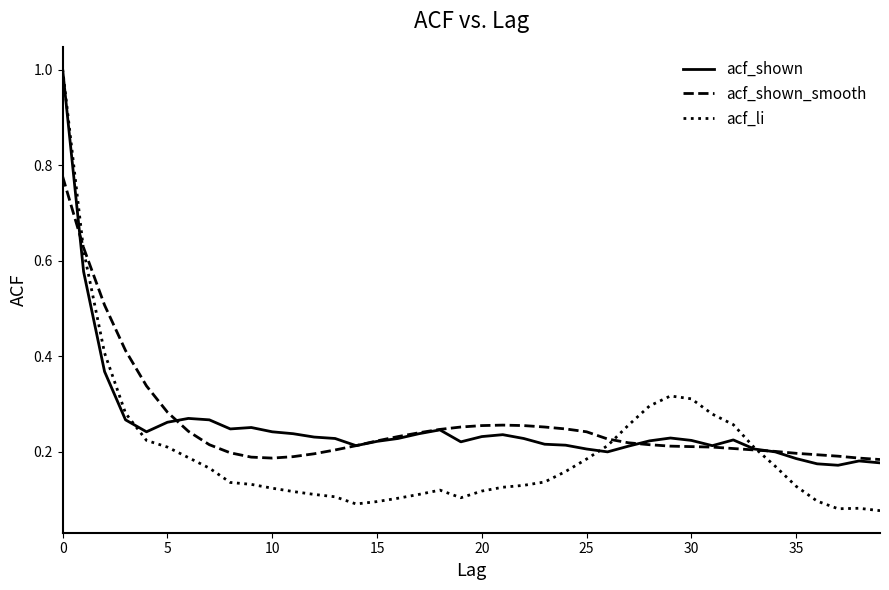

How many intersections are there between acf_li and acf_shown_smooth?

3